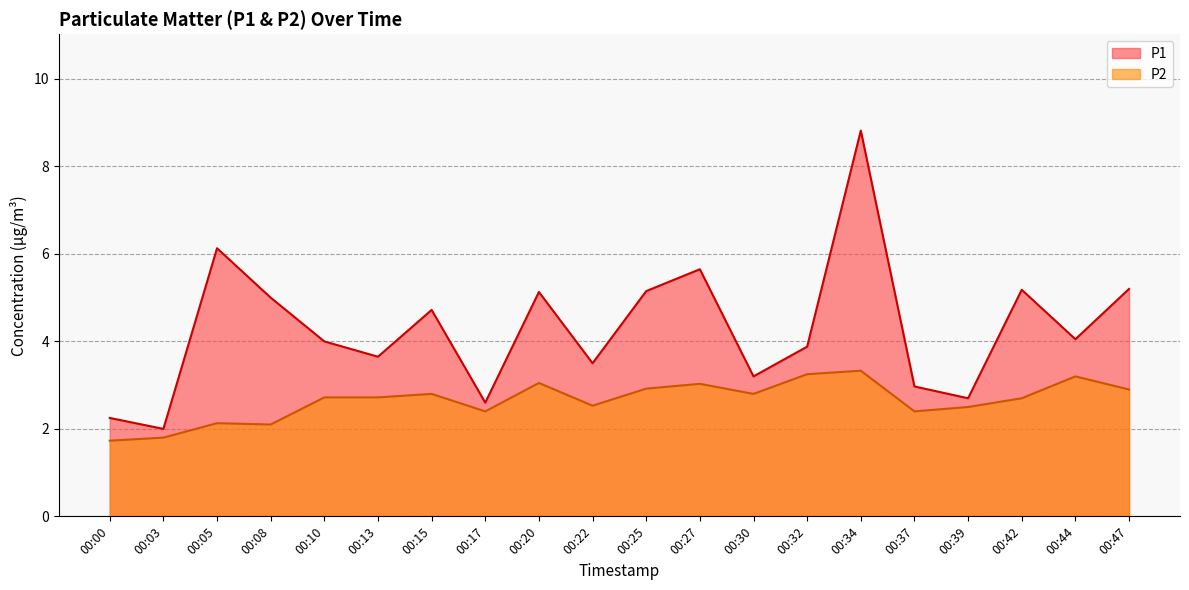

What are all the series names shown in the legend?

P1, P2